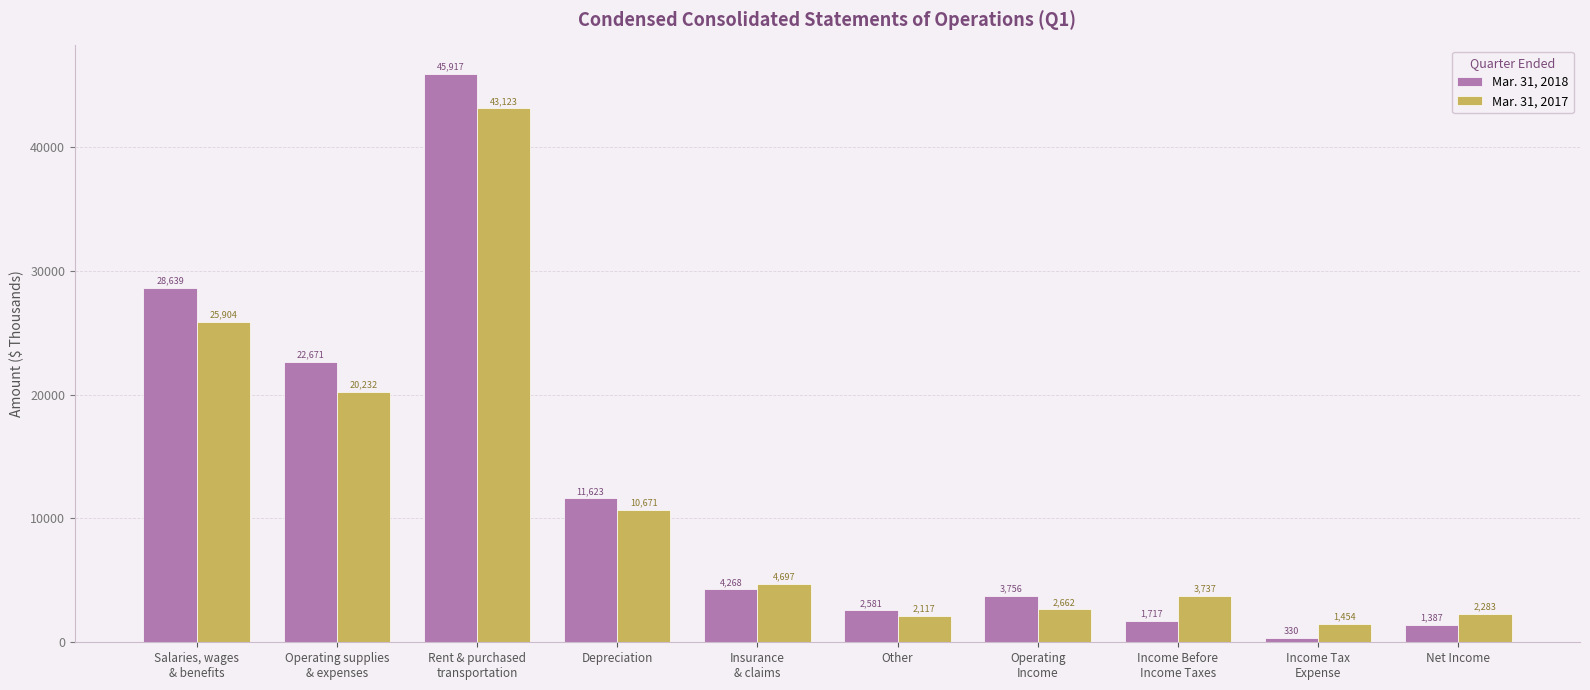

Which label corresponds to the largest value in the chart?

Rent & purchased
transportation